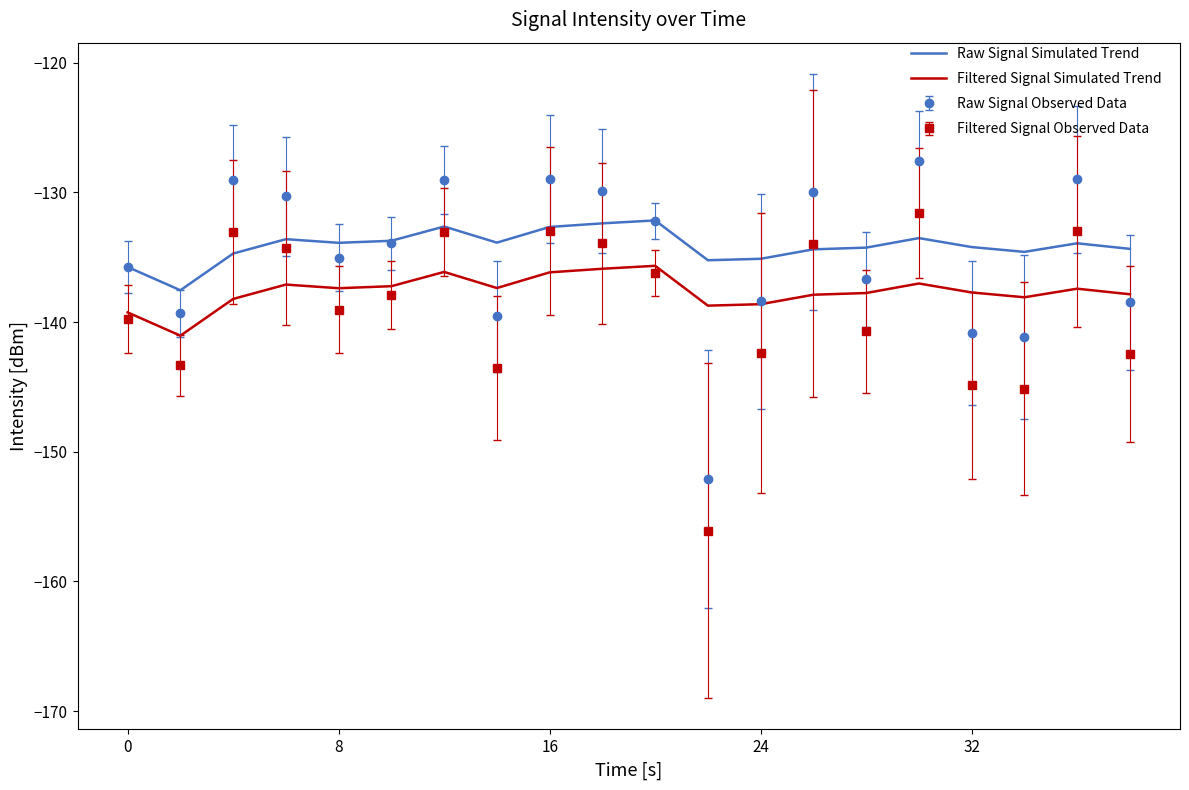

Count the number of categories in the chart.

20